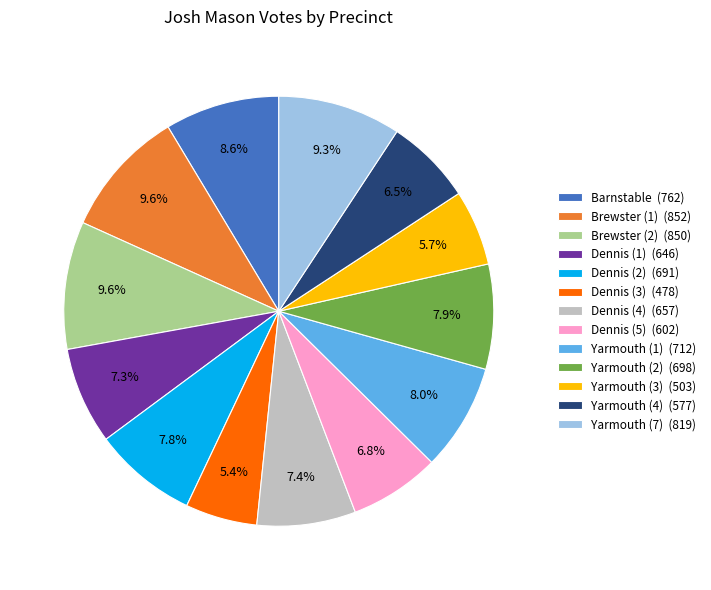

The Yarmouth (1) slice represents 19% of the pie. True or false?

False